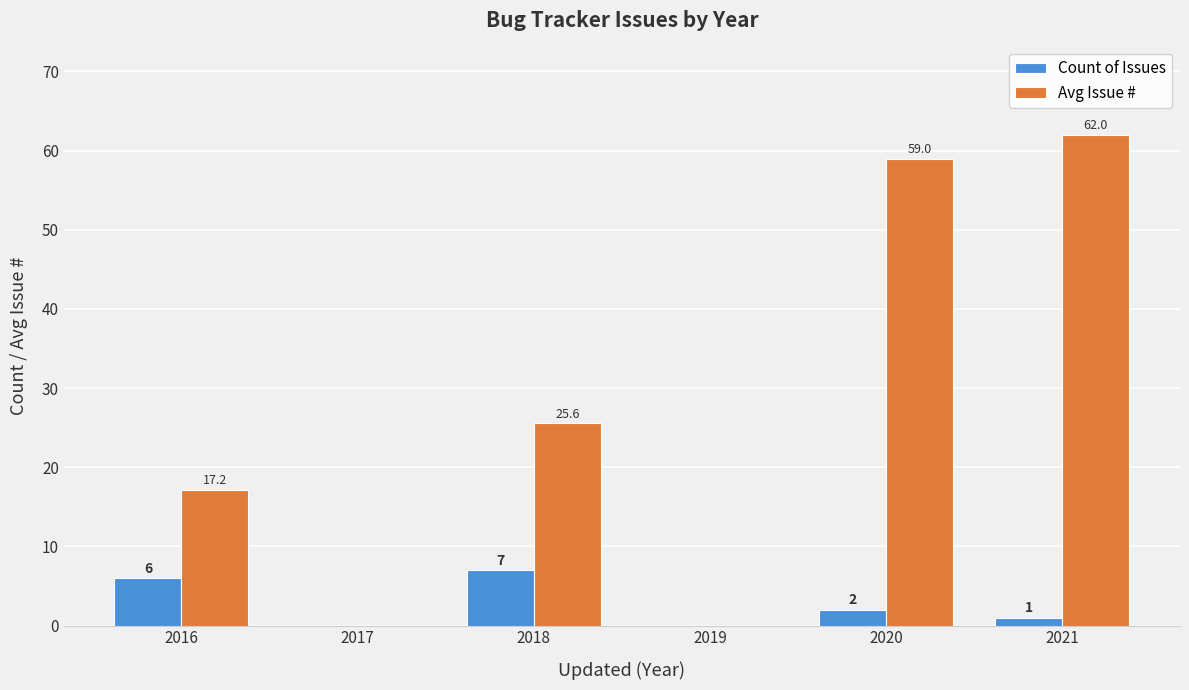

How many values in the Avg Issue # series exceed 25?

3